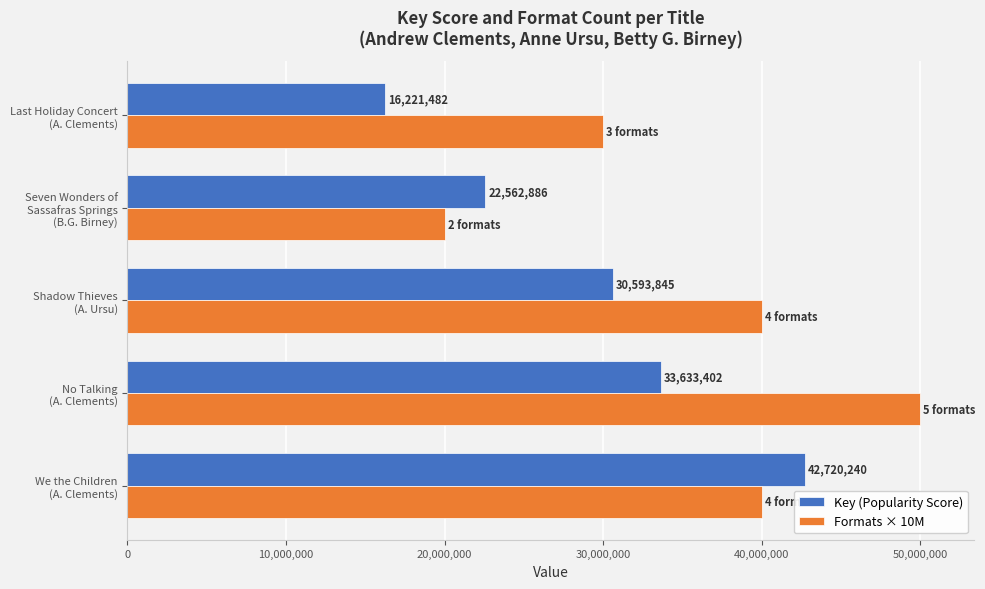

Which series has the largest range (max minus min)?

Formats × 10M